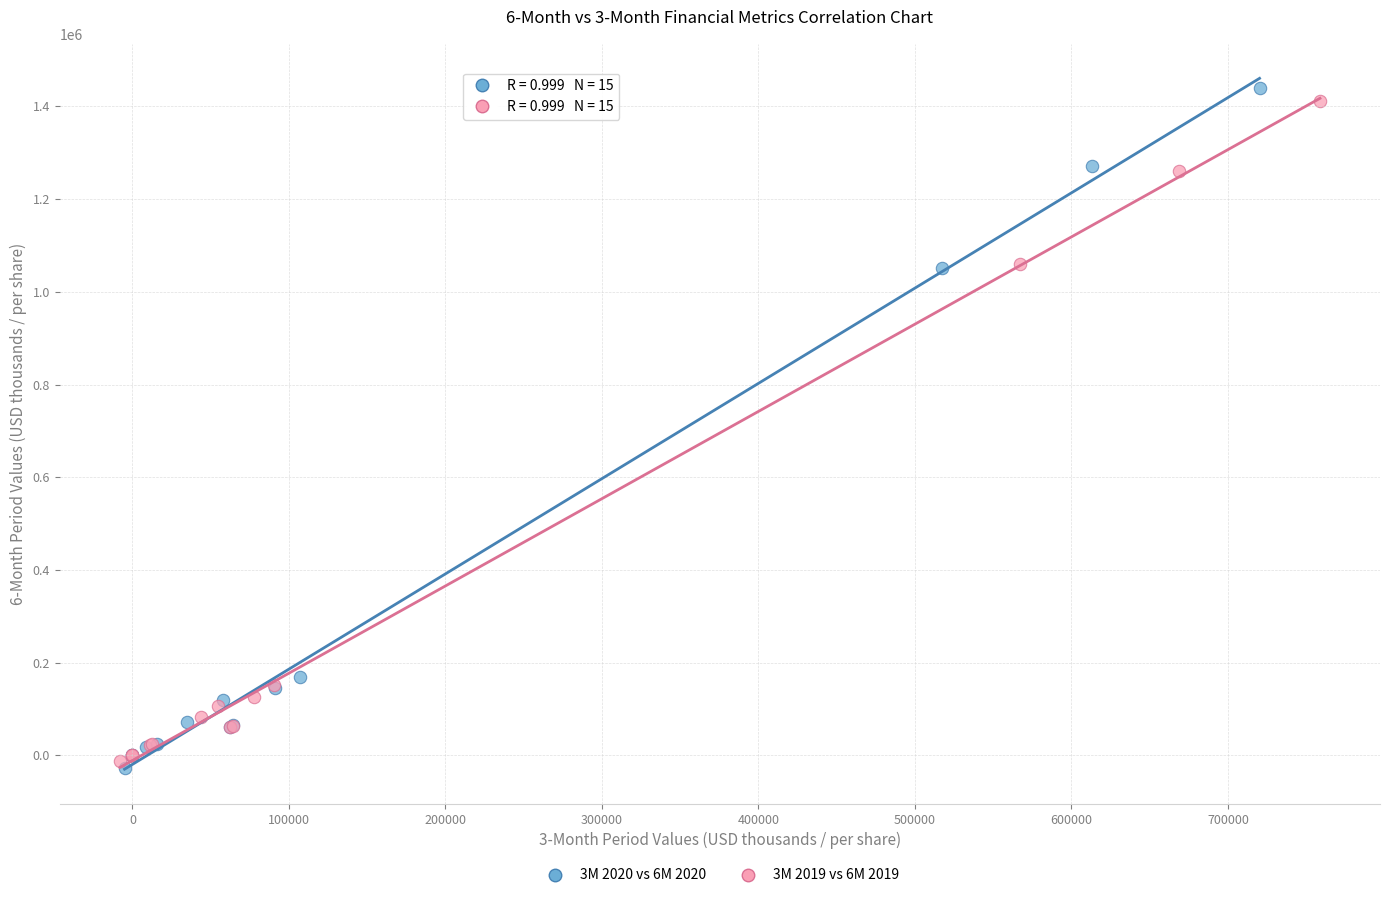

Which series has the widest spread of Y values?

3M 2020 vs 6M 2020